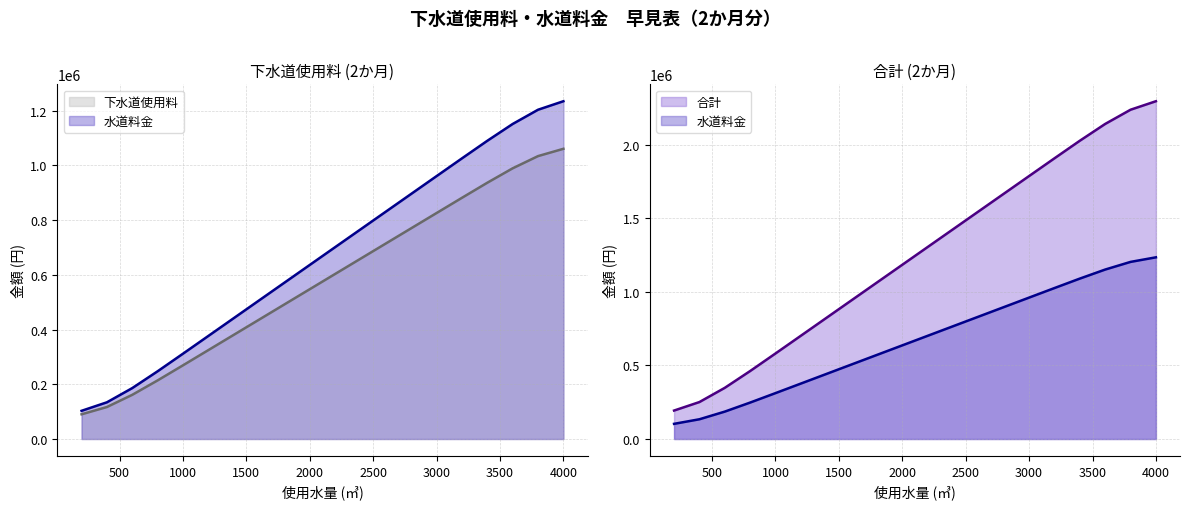

True or false: 合計 has a value of 701140.0 at 2200.

True